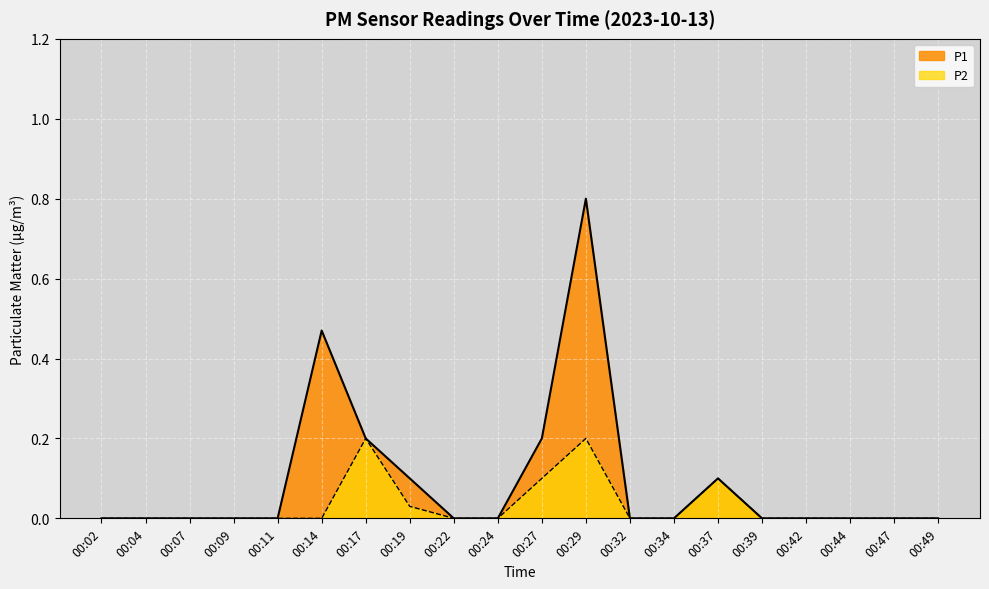

Is the value of P2 at 00:34 greater than the value of P1 at 00:07?

No